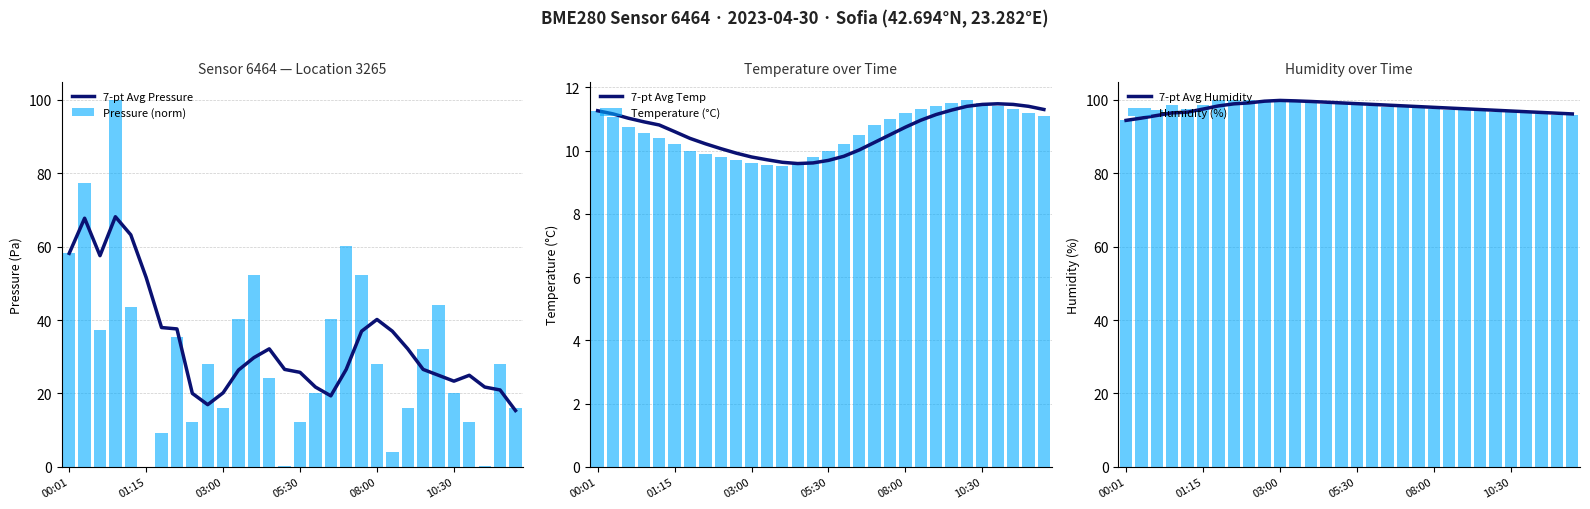

The Temperature (°C) series shows 9.6 at 03:00. True or false?

True